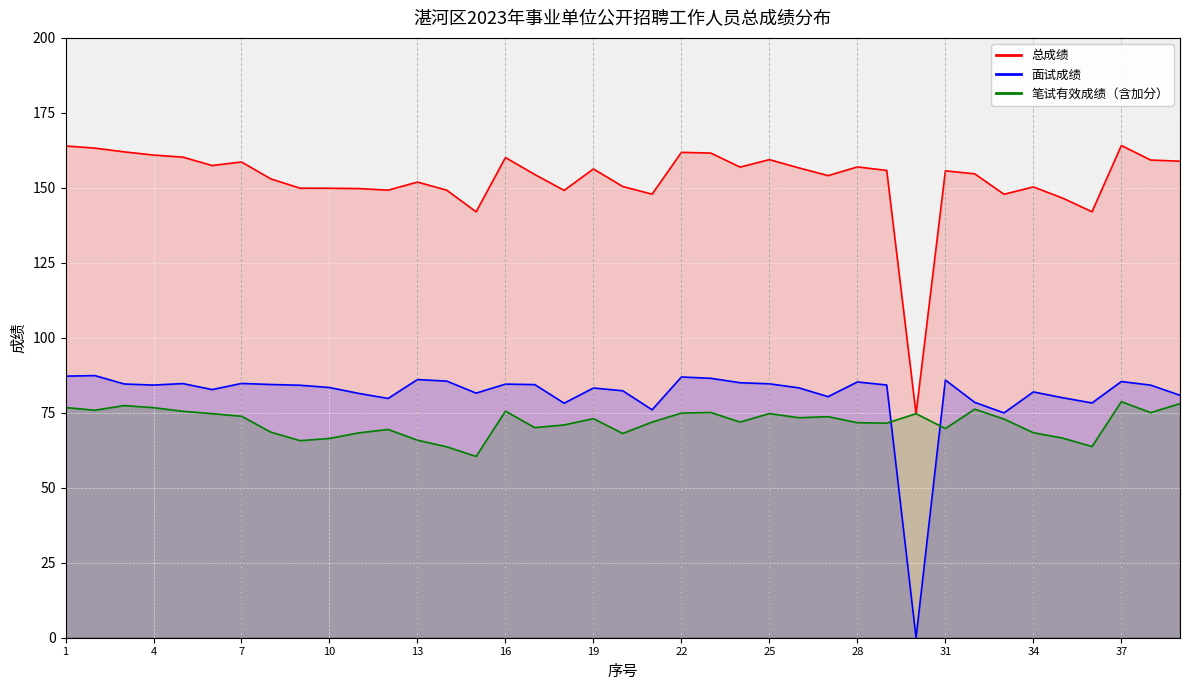

What is the value of the 面试成绩 point at the 10th from the left?

83.4